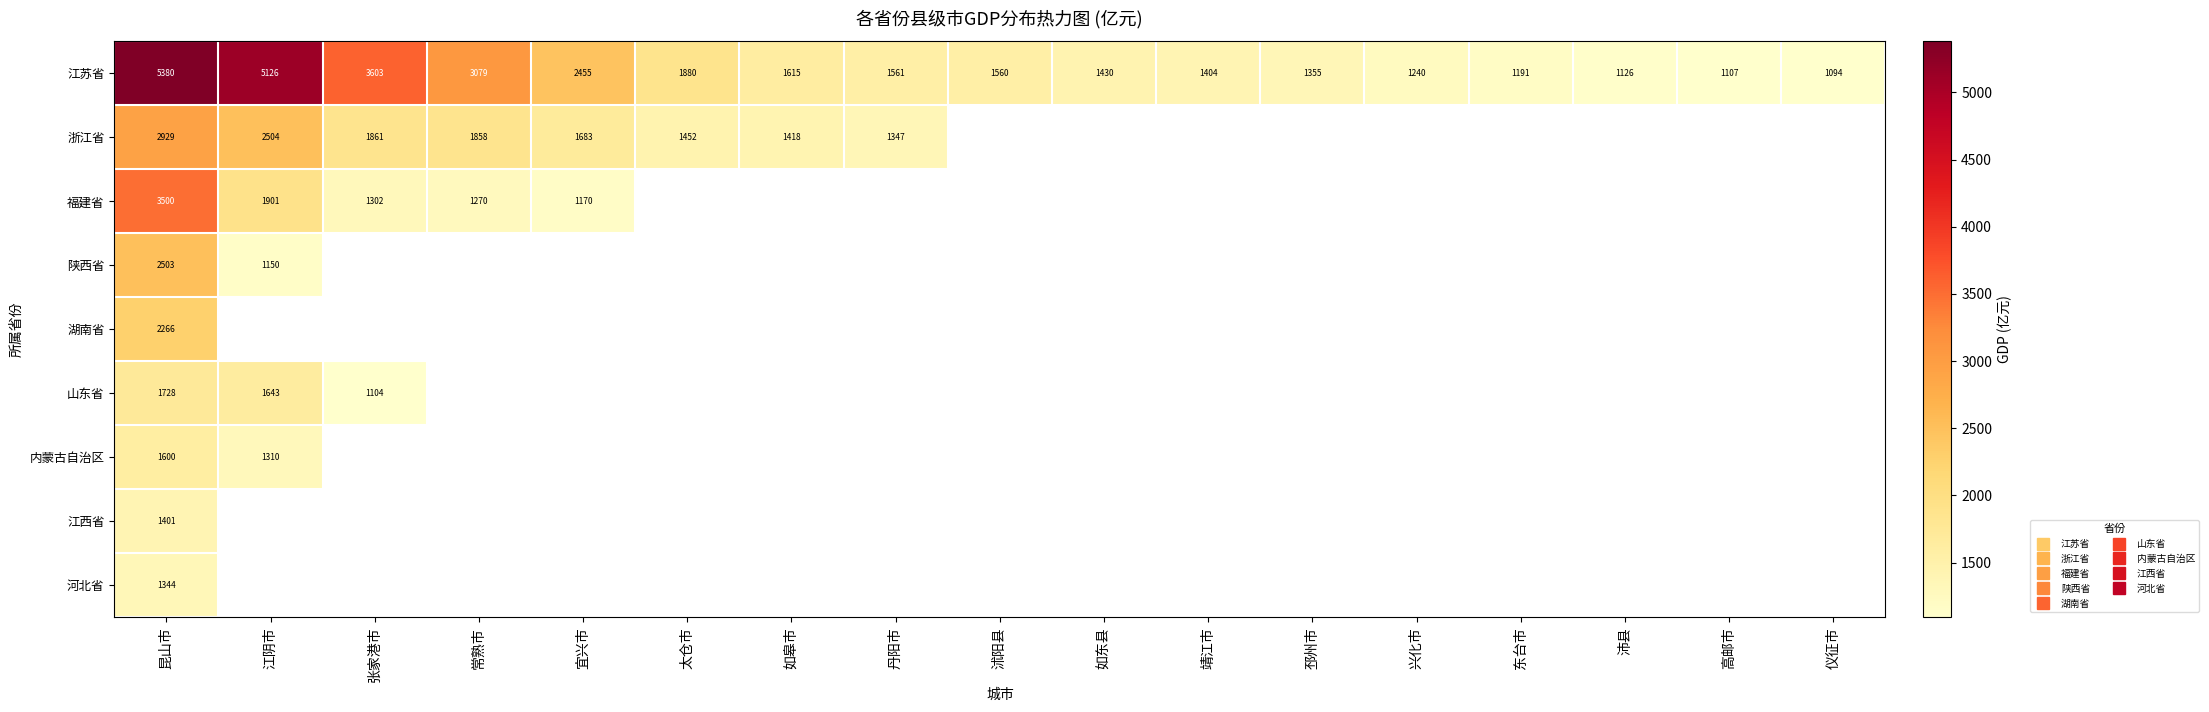

Is the value of 内蒙古自治区 at 太仓市 greater than the value of 江西省 at 沛县?

No